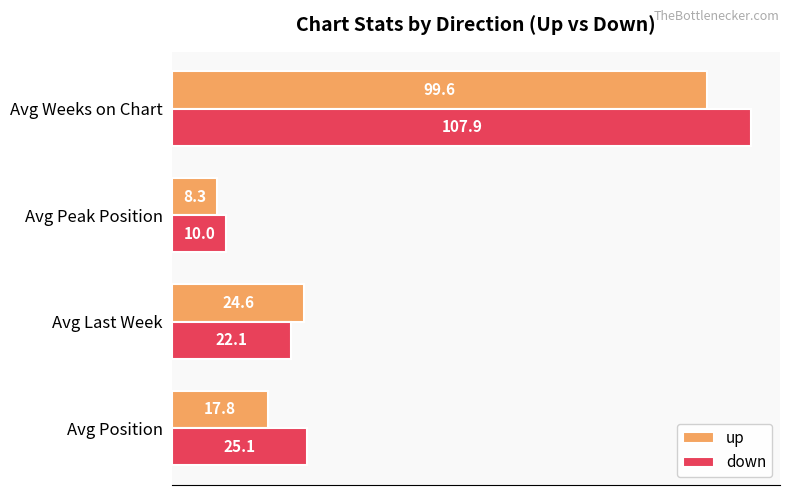

The down series shows 44.1 at Avg Position. True or false?

False